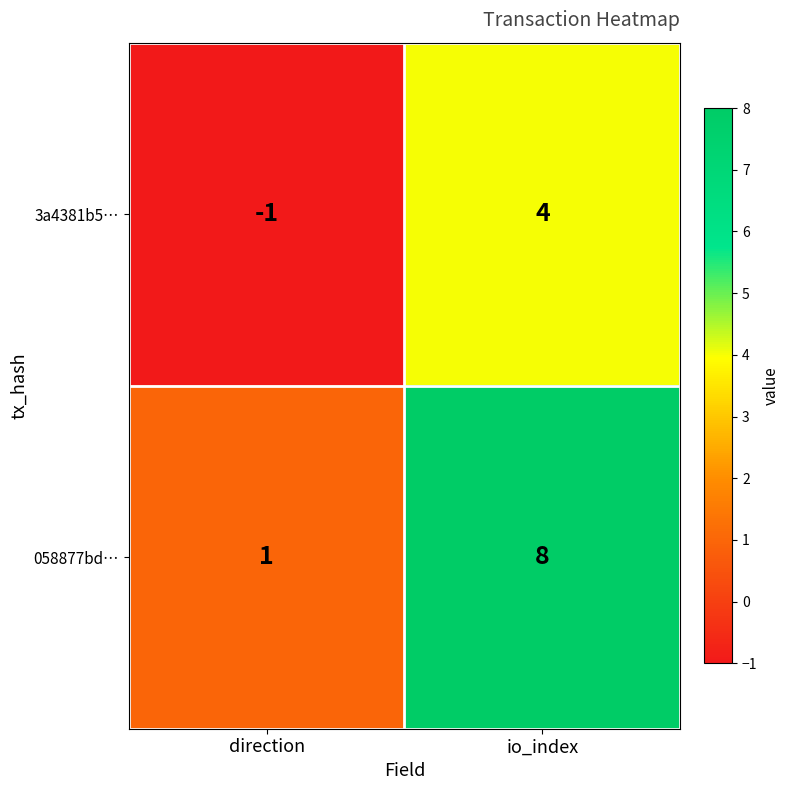

Is the value of 058877bd… at direction greater than the value of 3a4381b5… at io_index?

No